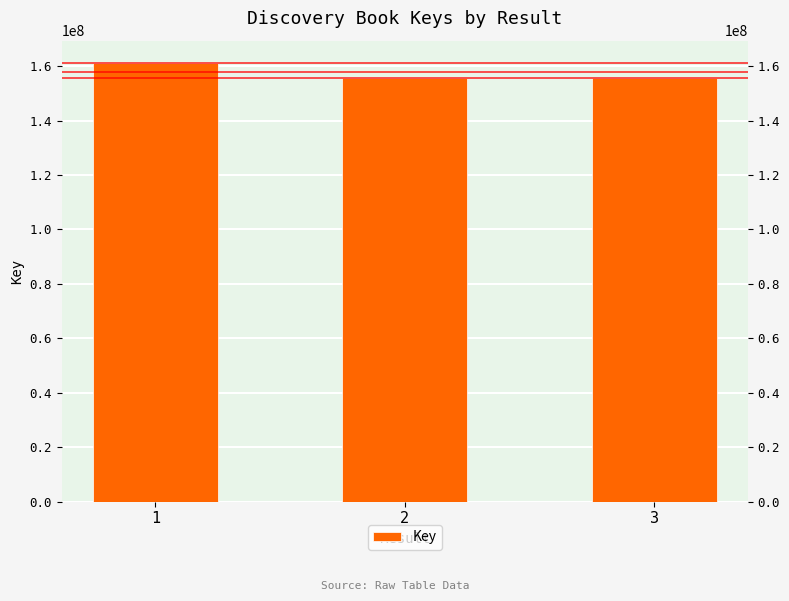

What is the value of the 3rd bar from the left?

155679214